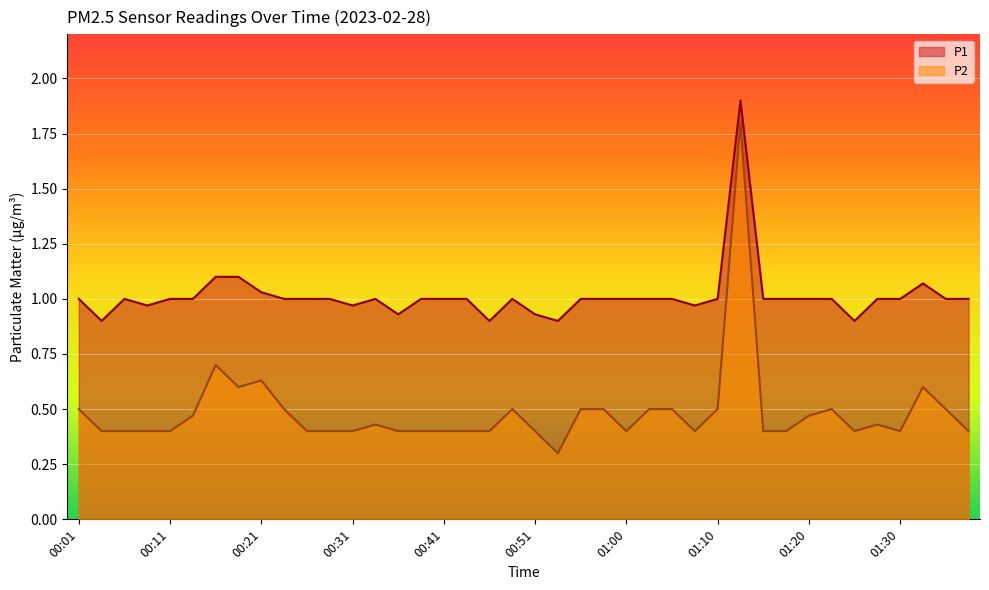

What is the average value of the P2 series?

0.5